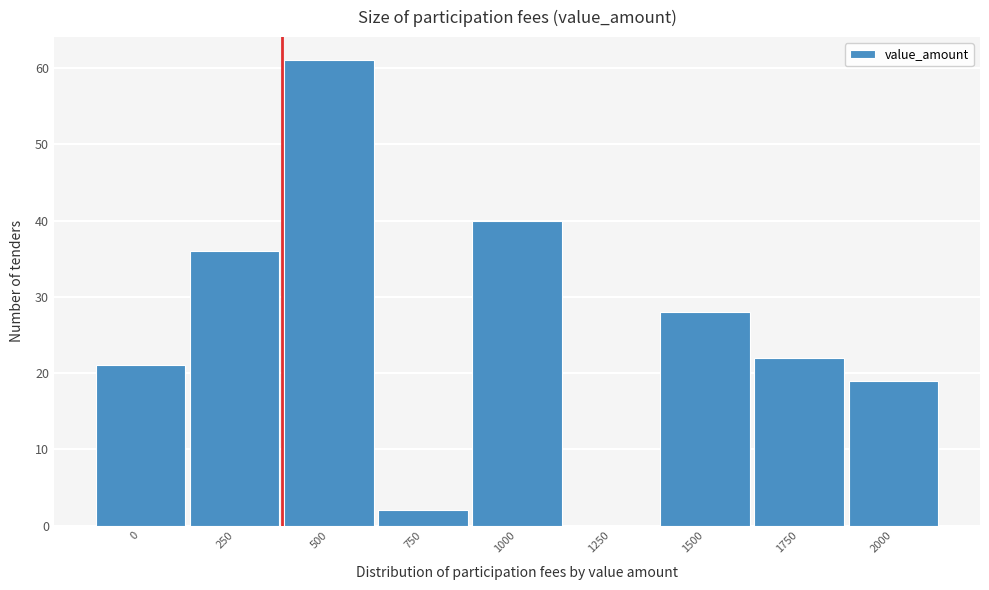

Reading left to right, list all the values displayed in this chart.

0=21	250=36	500=61	750=2	1000=40	1250=0	1500=28	1750=22	2000=19